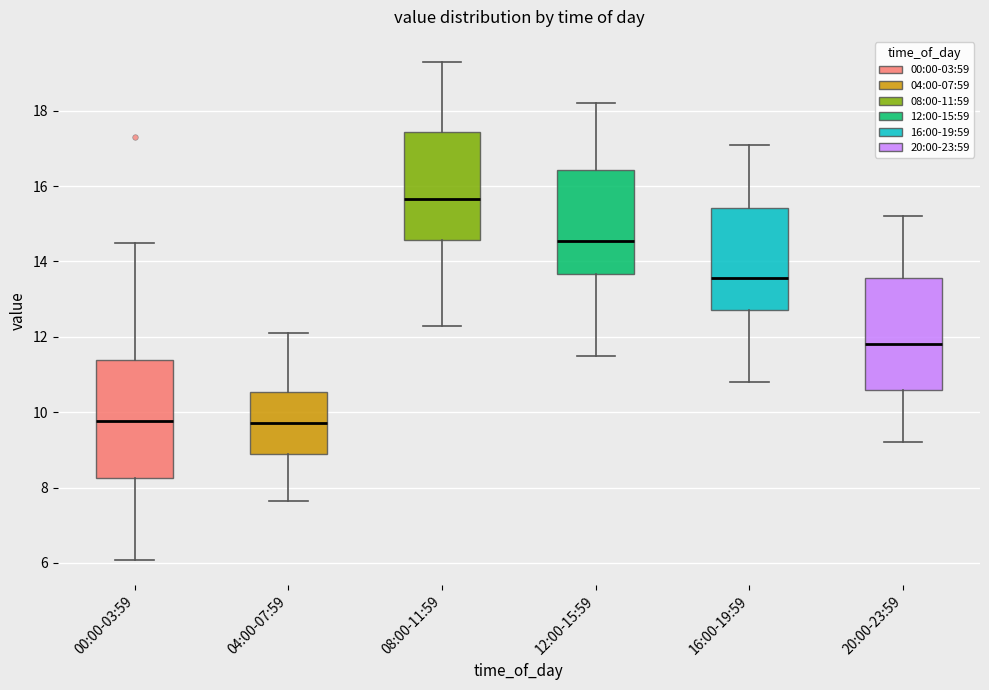

Reading left to right, read every box against the y-axis: the position of its median line, the range the box covers, and the ends of its whiskers. The values are not printed on the chart, so give them approximately, as read against the axis.

00:00-03:59: median 9.8, box 8.2 to 11.4, whiskers 6.0 to 14.6
04:00-07:59: median 9.8, box 8.8 to 10.6, whiskers 7.6 to 12.2
08:00-11:59: median 15.6, box 14.6 to 17.4, whiskers 12.4 to 19.4
12:00-15:59: median 14.6, box 13.6 to 16.4, whiskers 11.6 to 18.2
16:00-19:59: median 13.6, box 12.8 to 15.4, whiskers 10.8 to 17.2
20:00-23:59: median 11.8, box 10.6 to 13.6, whiskers 9.2 to 15.2